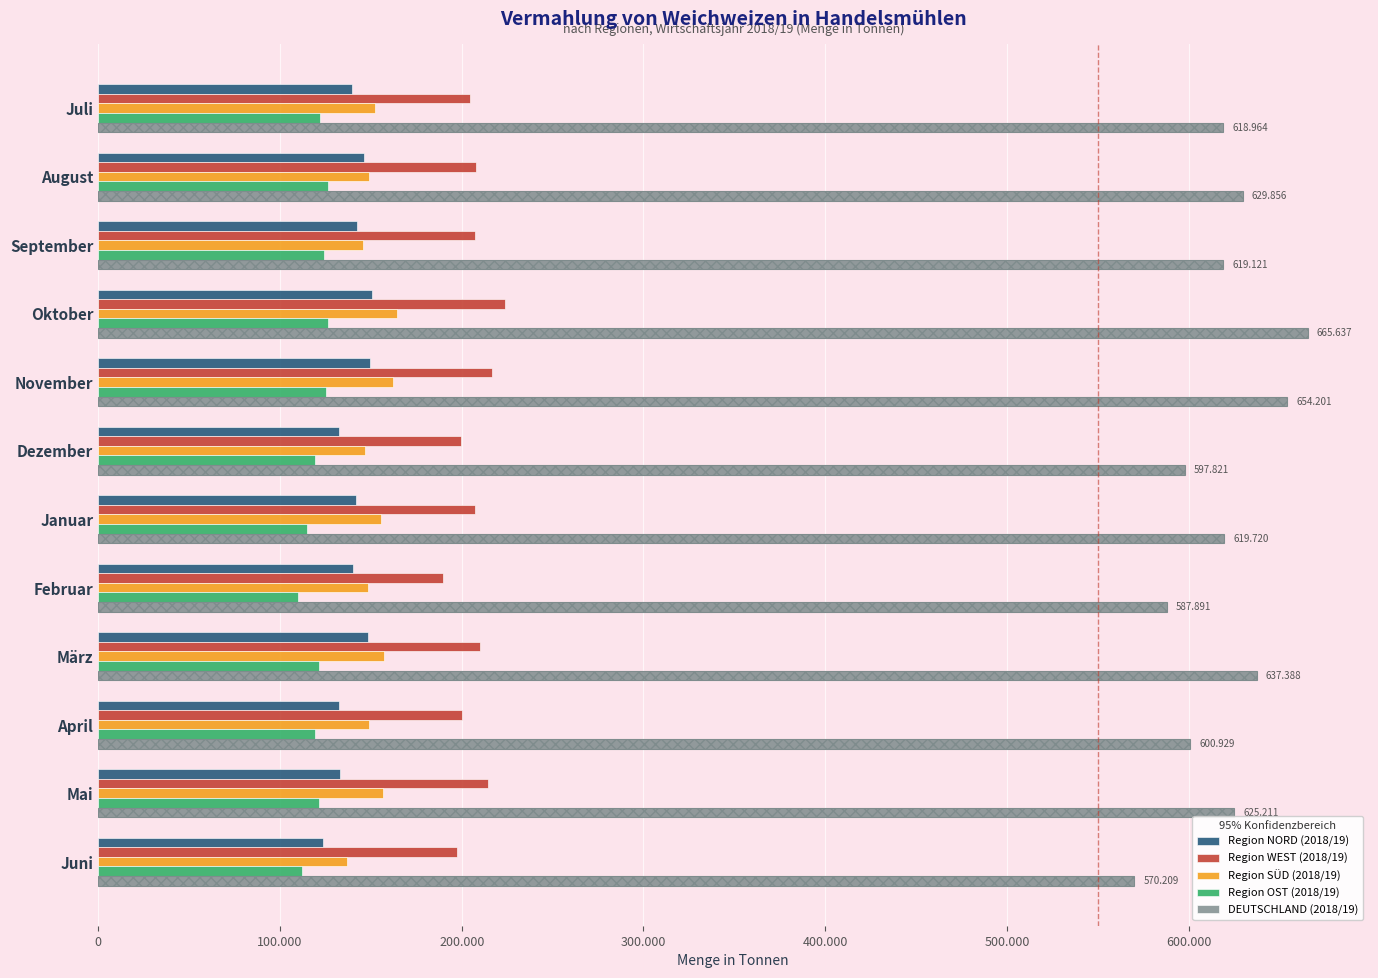

What is the highest value of the Region OST (2018/19) series?

126641